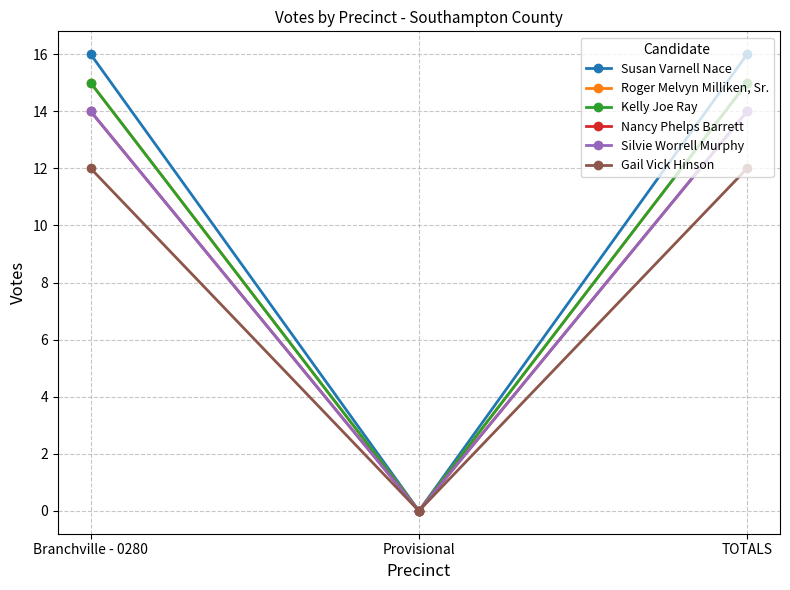

At which category is the sum across all series the highest?

Branchville - 0280